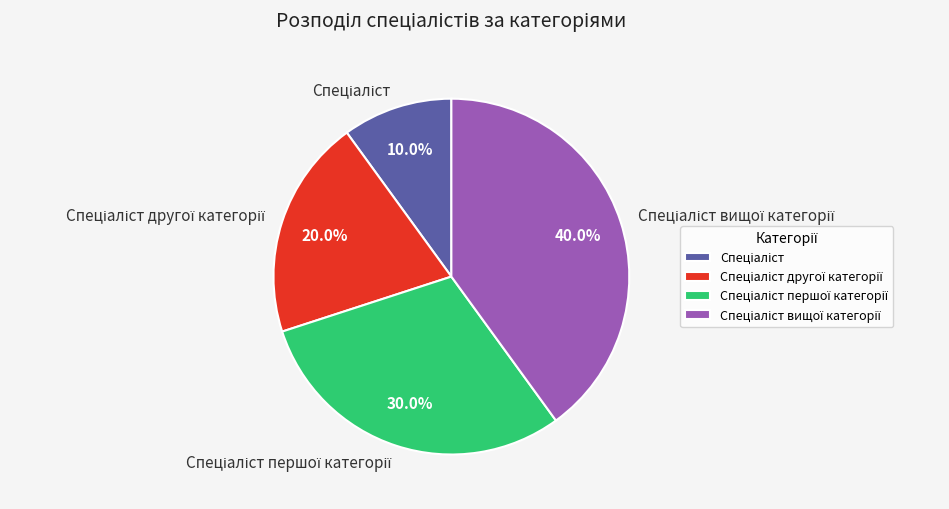

Does any single category account for the majority?

No